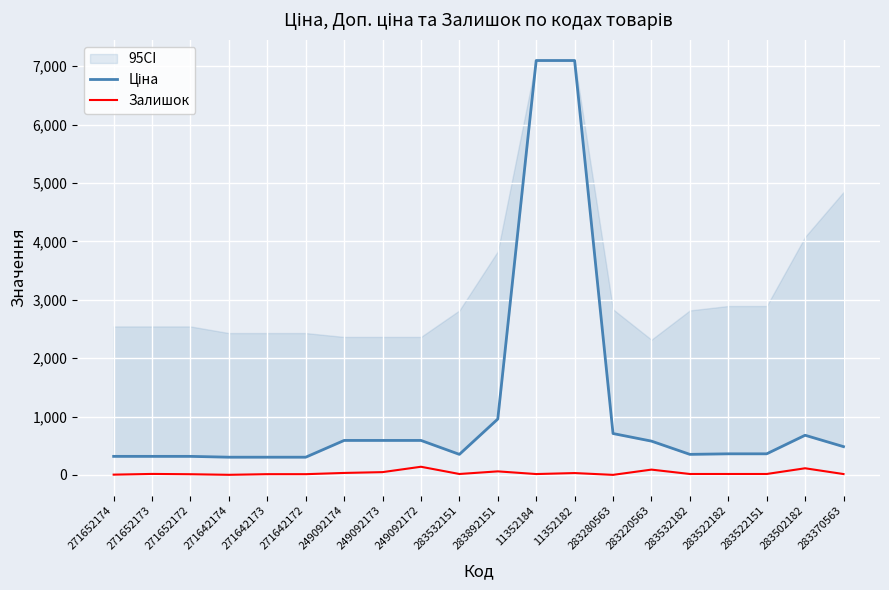

Rank the series by their average value, from lowest to highest.

Залишок, Ціна